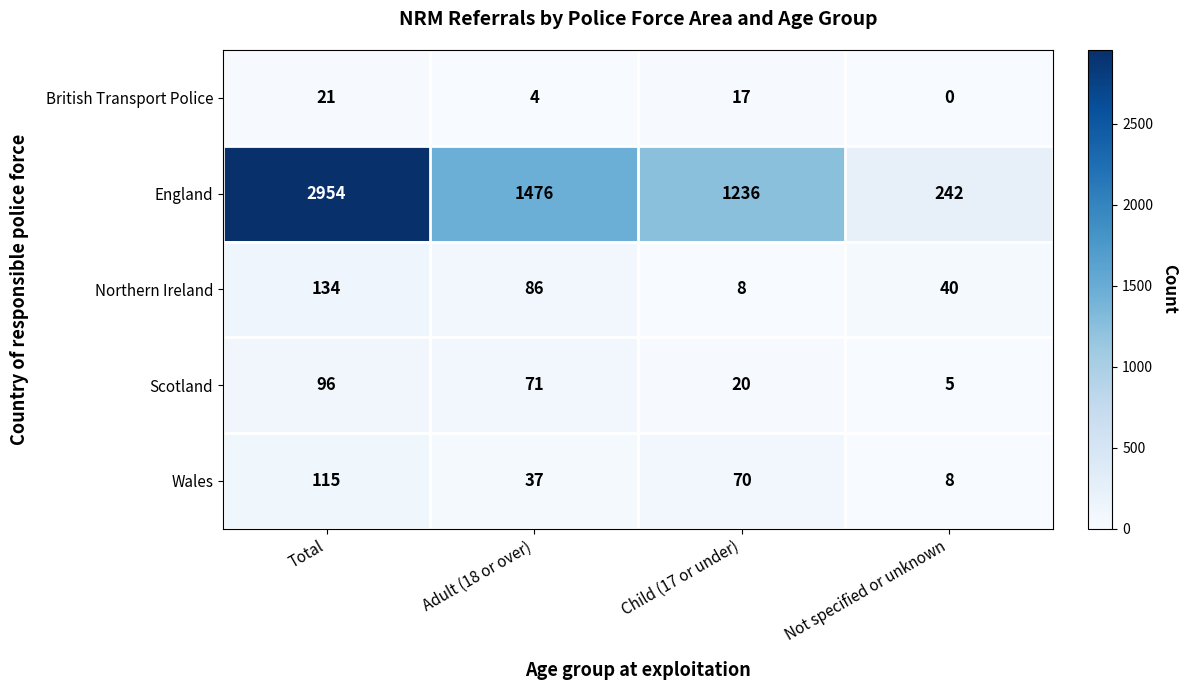

Between Total and Child (17 or under), which series saw the biggest shift?

England